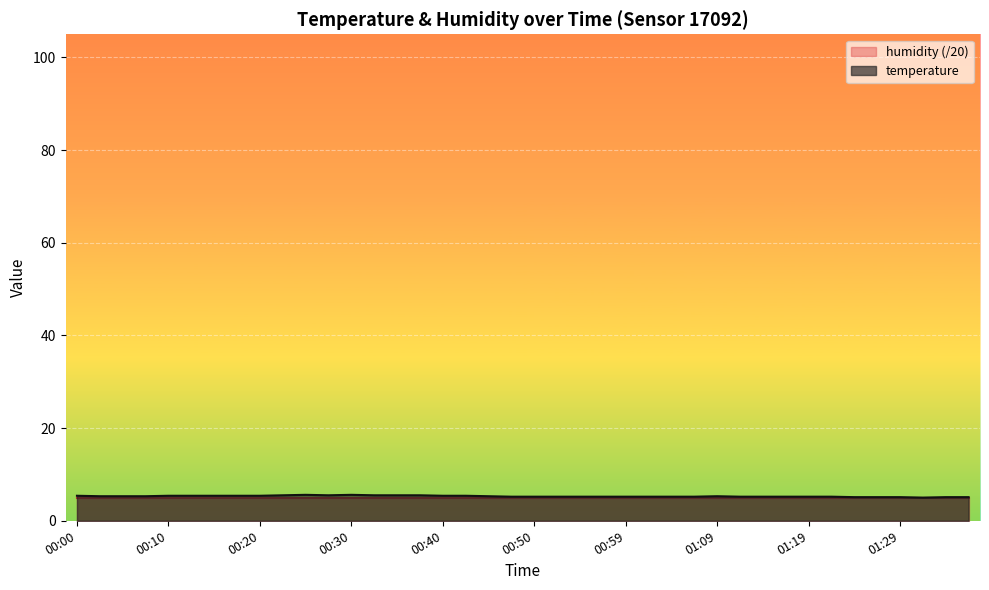

What position from the left is 00:40?

17